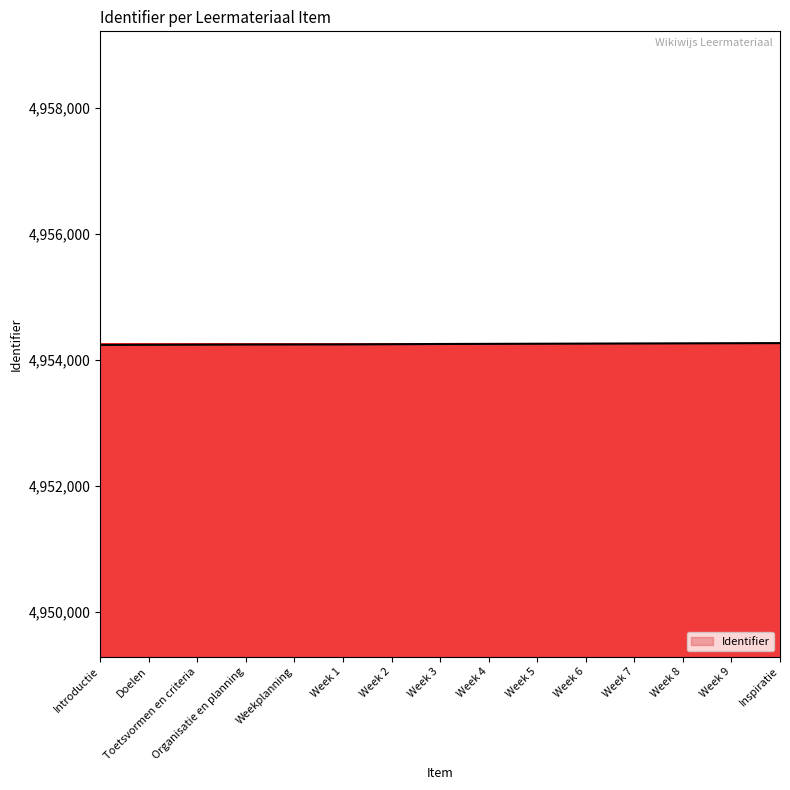

Is it true that the value at Week 2 is 6894059?

False